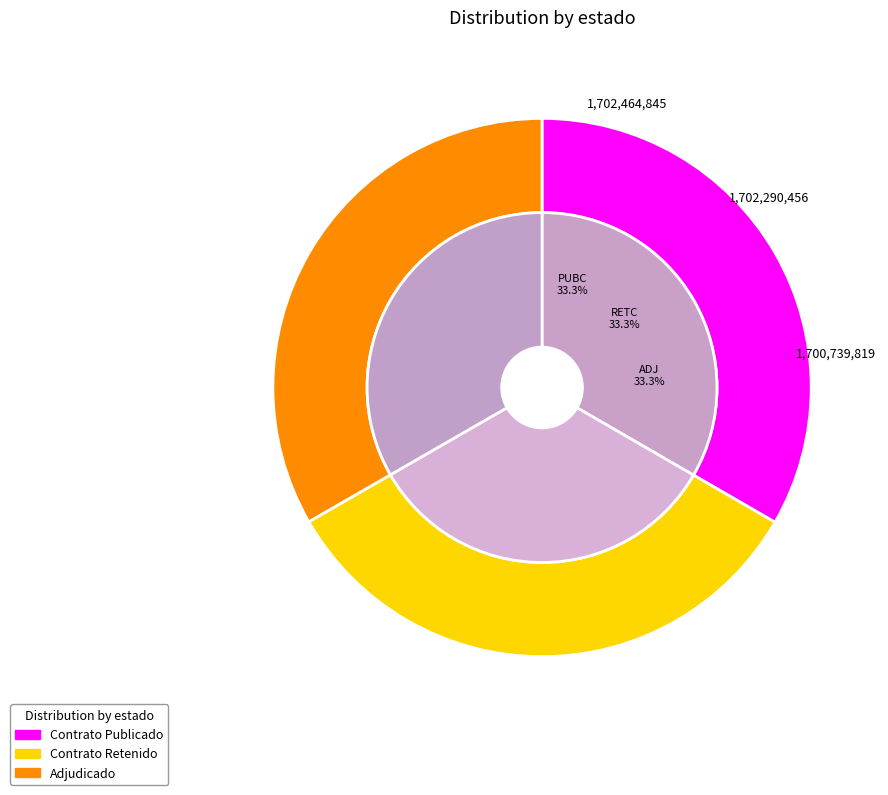

To the nearest percent, what is the average slice percentage?

33%